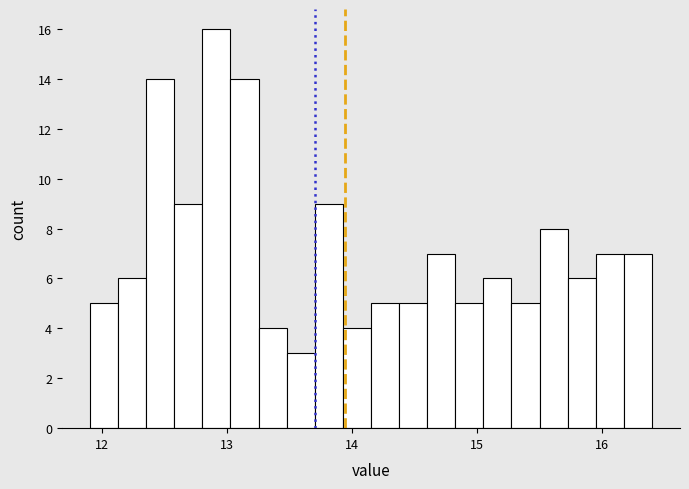

Around what value on the x-axis is the tallest bar? Give the approximate position of its centre, as read against the axis.

12.9